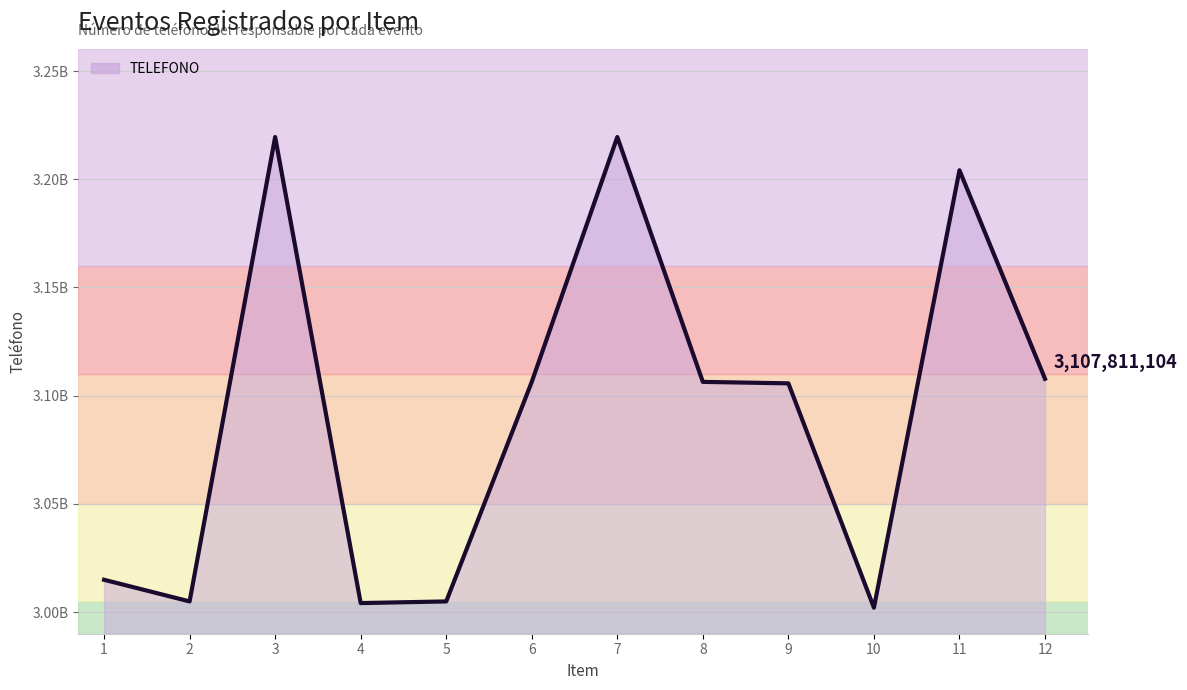

Rank the categories by value from lowest to highest.

10, 4, 2, 5, 1, 9, 6, 8, 12, 11, 3, 7